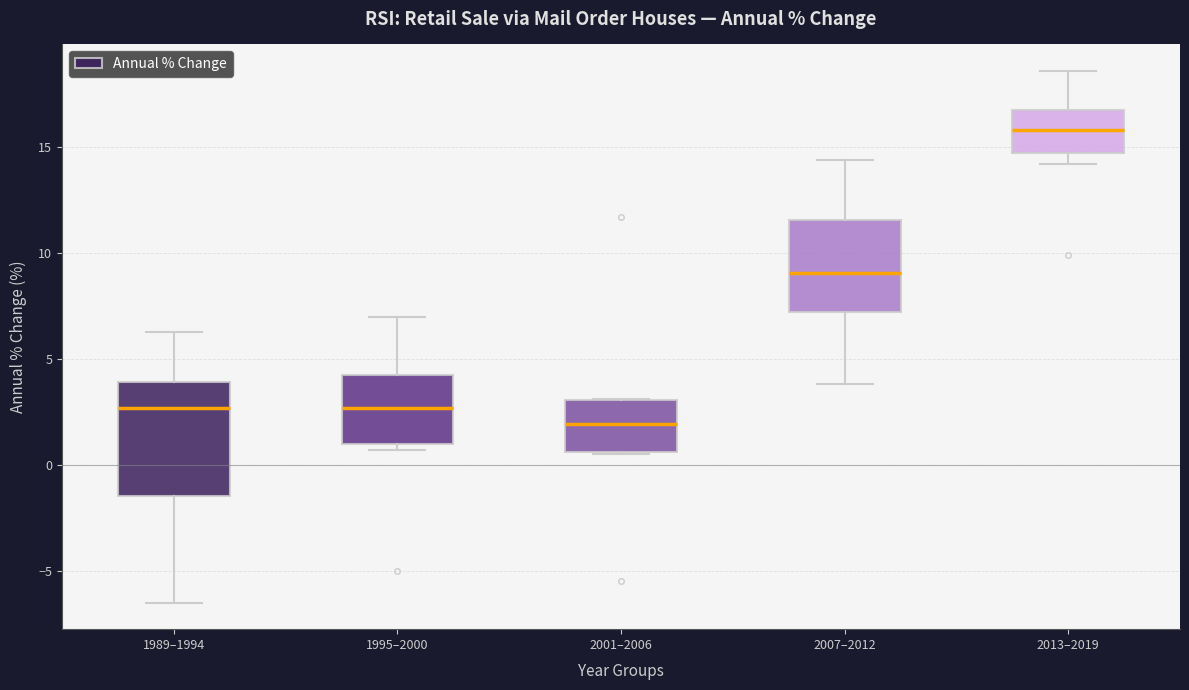

Which box is the tallest, from its lower edge to its upper edge?

1989–1994